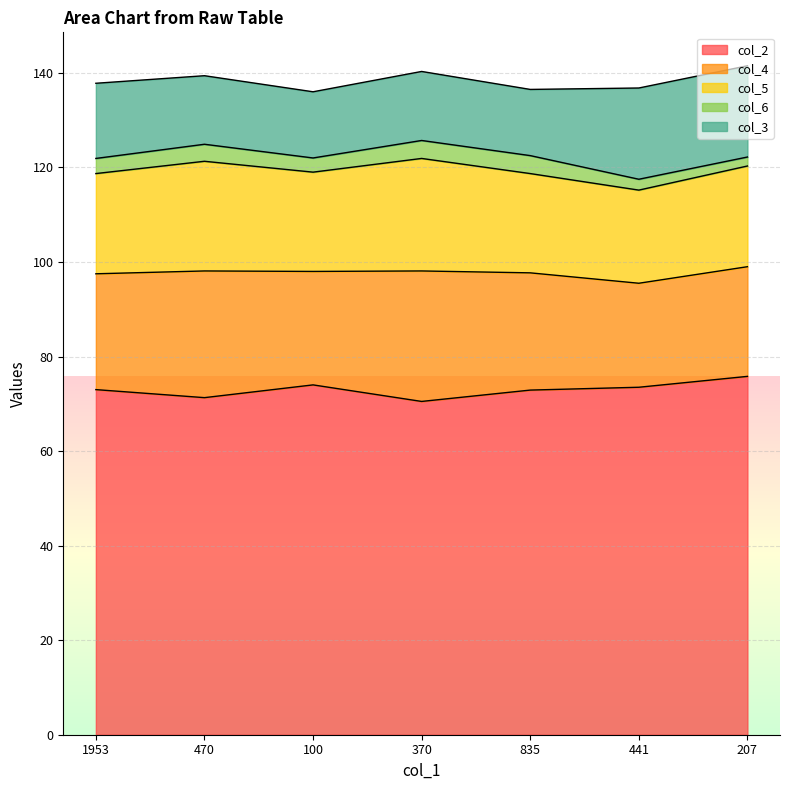

How many interior local valleys does the col_3 series have?

2